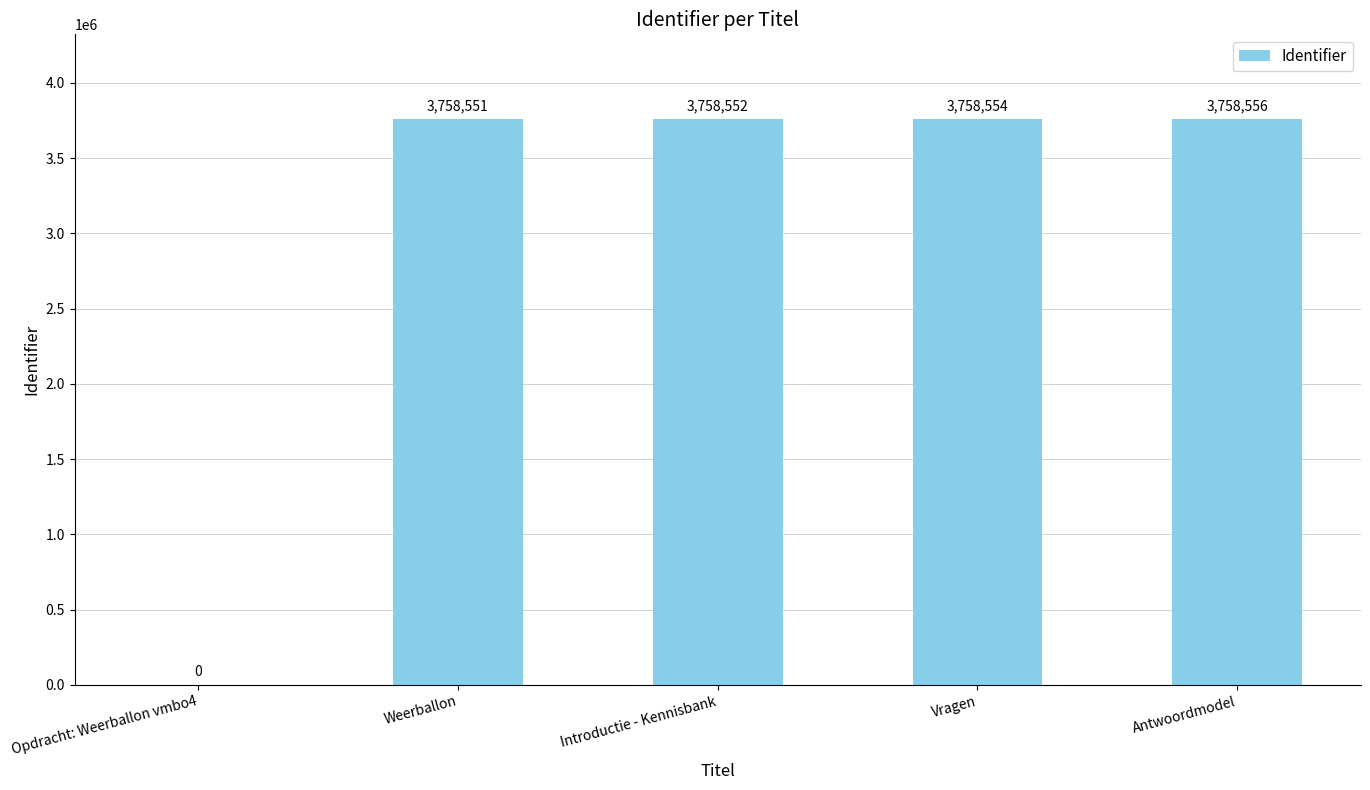

What is the sum of all values?

15034213